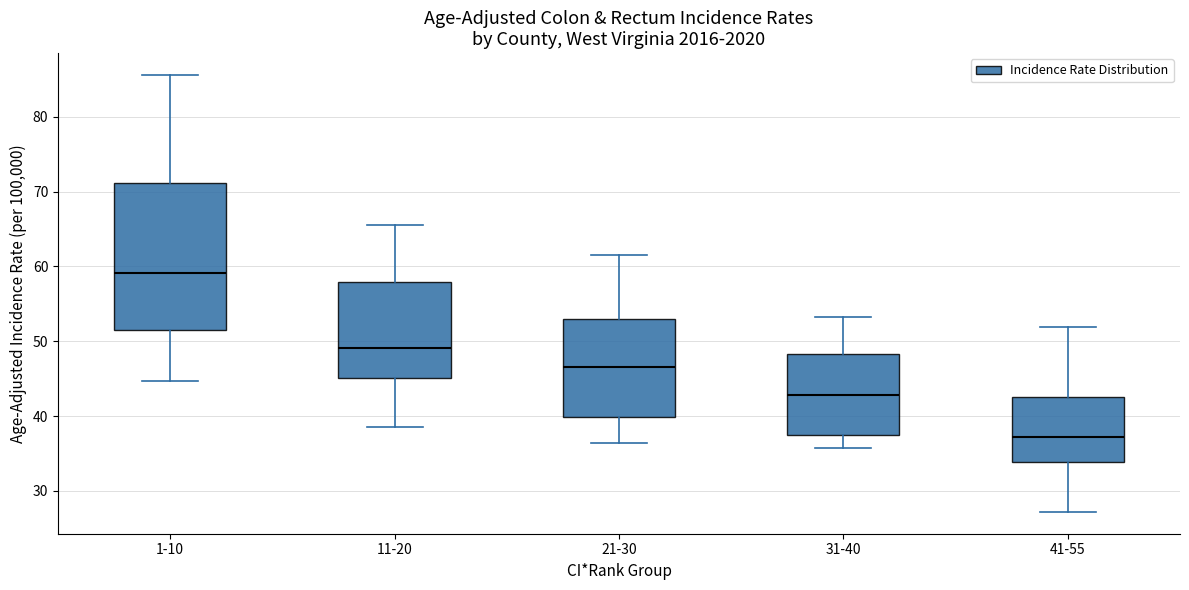

Reading left to right, read every box against the y-axis: the position of its median line, the range the box covers, and the ends of its whiskers. The values are not printed on the chart, so give them approximately, as read against the axis.

1-10: median 59, box 52 to 71, whiskers 45 to 86
11-20: median 49, box 45 to 58, whiskers 39 to 66
21-30: median 47, box 40 to 53, whiskers 36 to 62
31-40: median 43, box 38 to 48, whiskers 36 to 53
41-55: median 37, box 34 to 43, whiskers 27 to 52